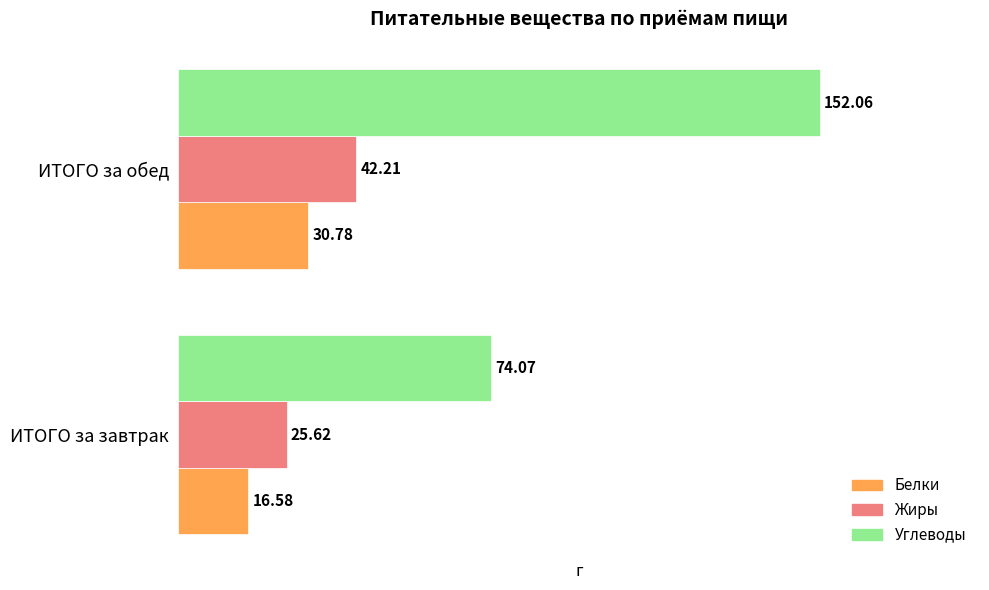

List the labels in order of Жиры value, smallest first.

ИТОГО за завтрак, ИТОГО за обед